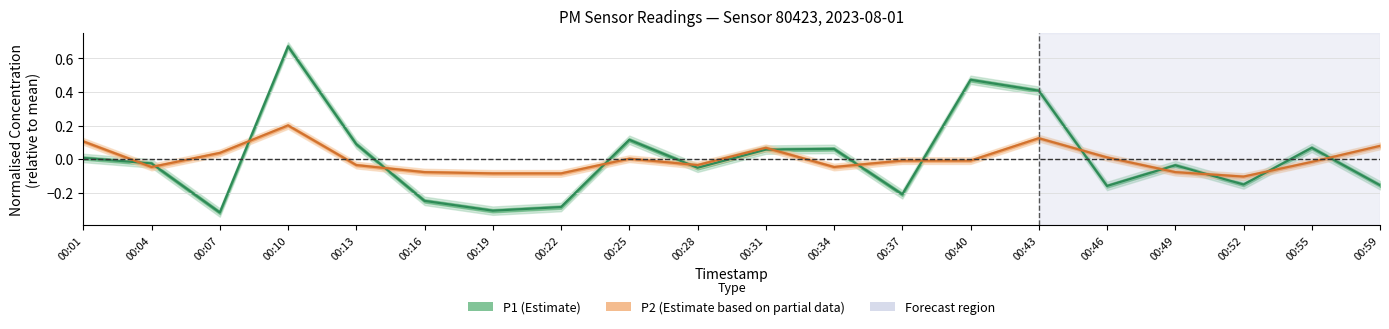

True or false: P2 has more than 1 points higher than both neighbors.

True